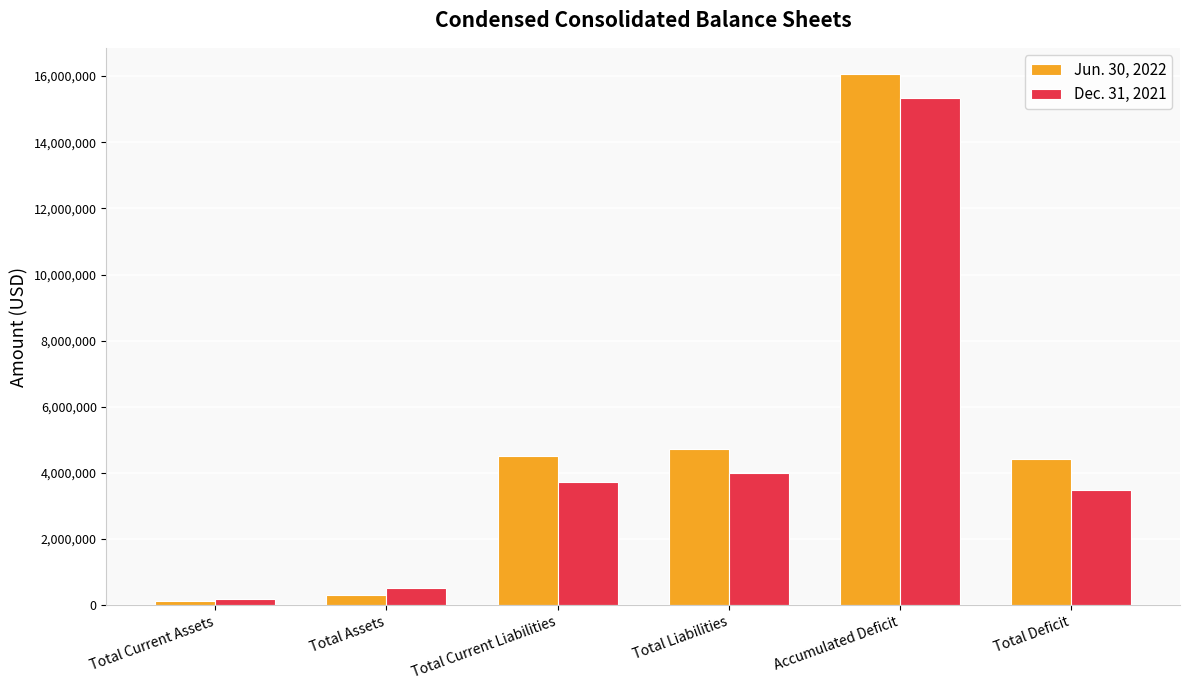

How many groups of bars are there?

6